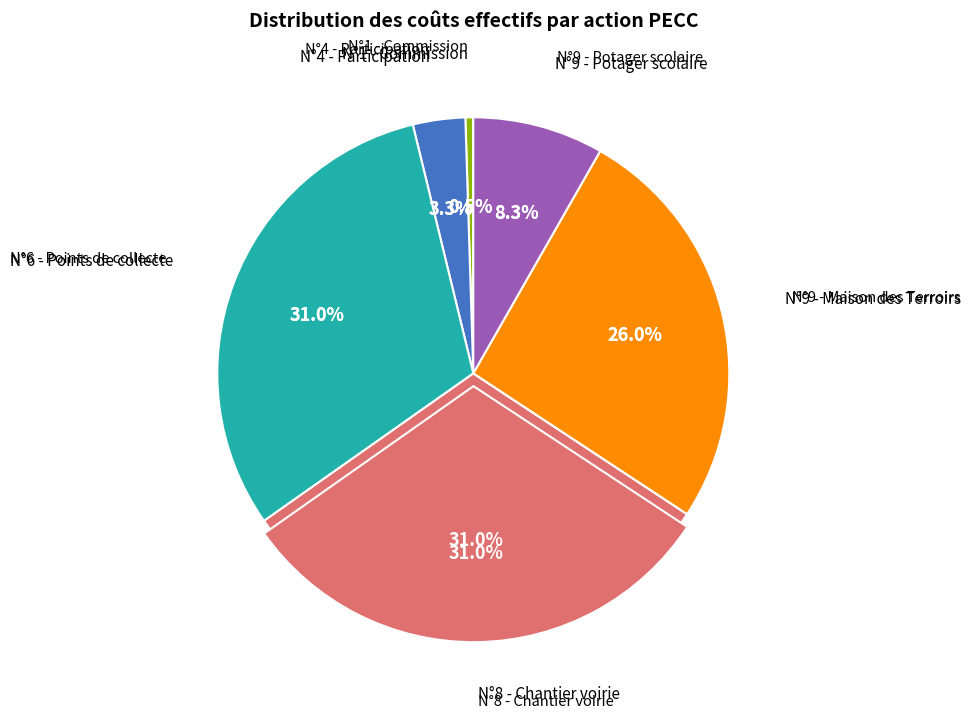

How many segments does this pie chart have?

6